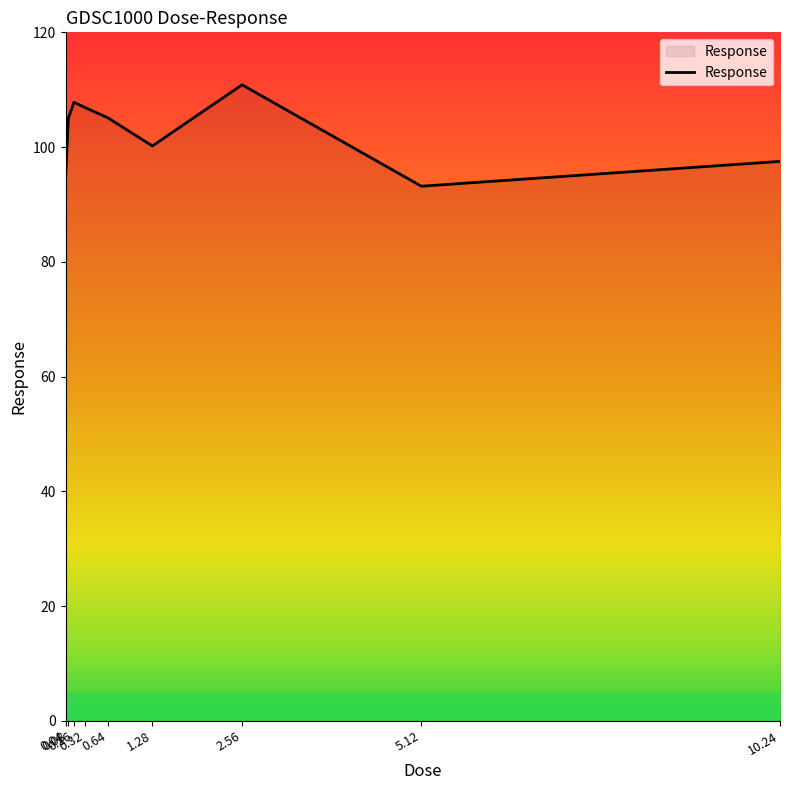

Does the chart display data point markers on the line(s)?

No